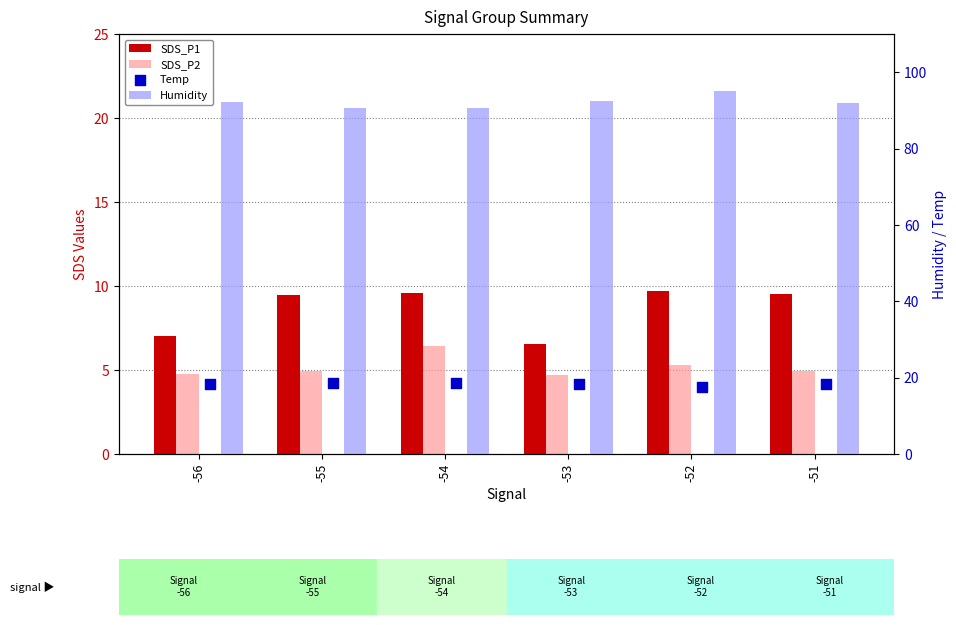

What are all the series names shown in the legend?

SDS_P1, SDS_P2, Humidity, Temp